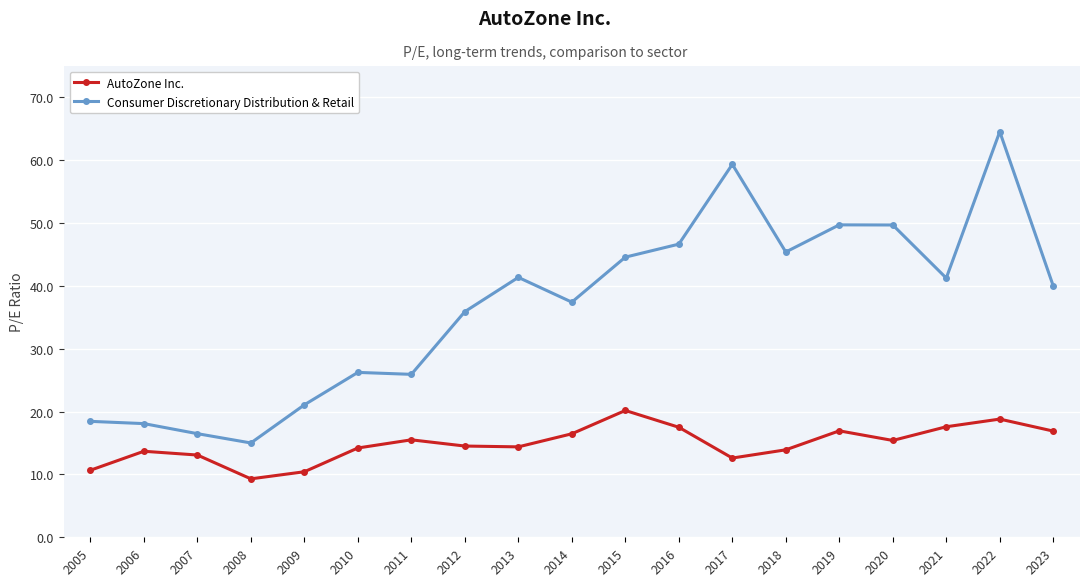

What is the difference between the maximum and minimum values in the AutoZone Inc. series?

10.9